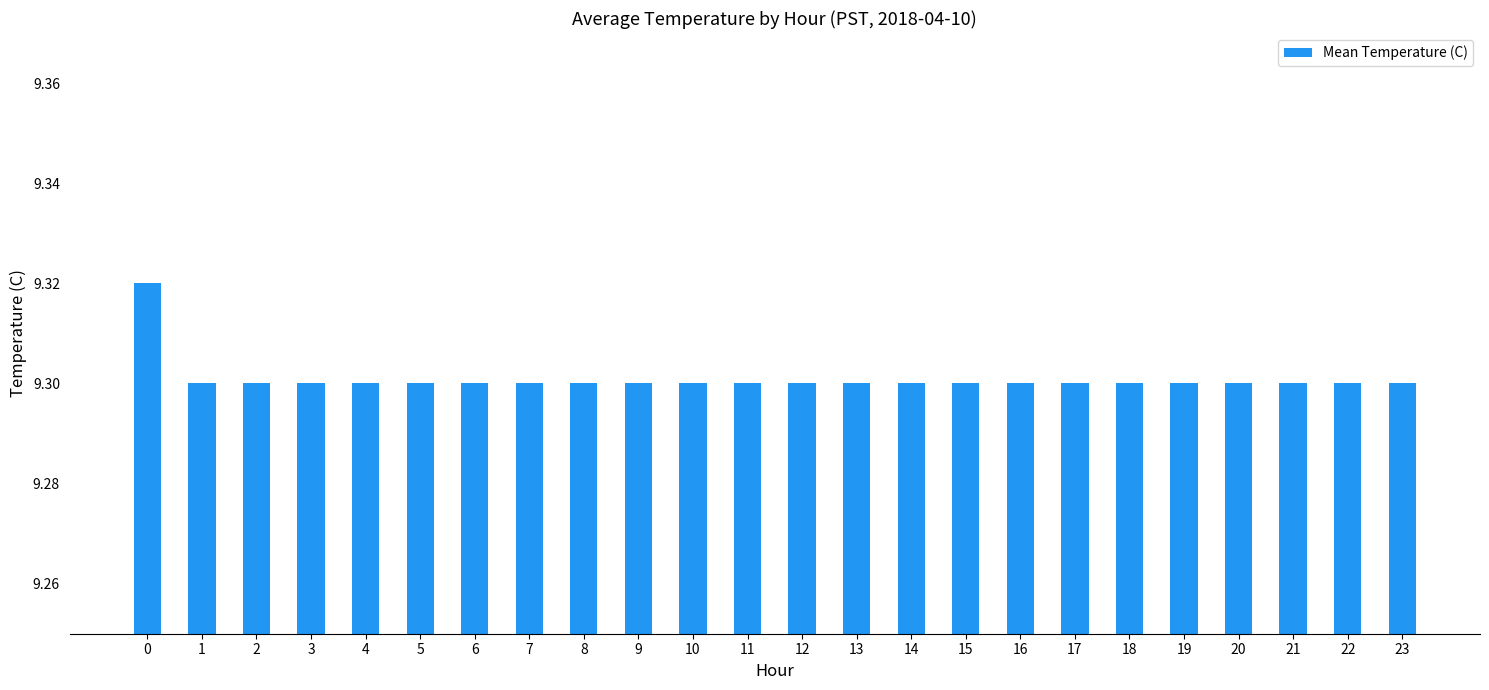

Approximately how many times larger is the value at 21 compared to 8?

1.0